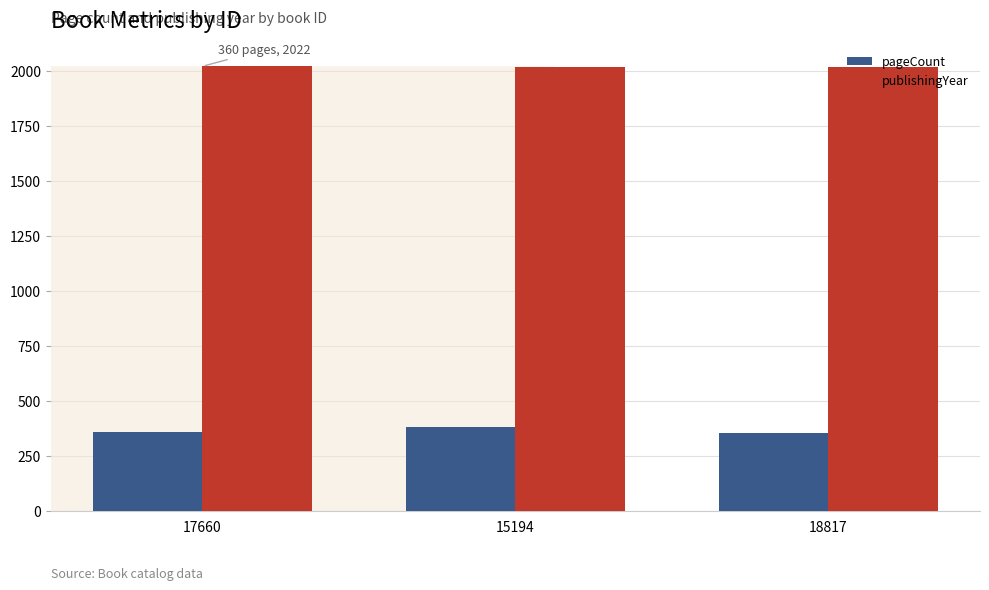

What is the difference between the highest and lowest values at 17660?

1662